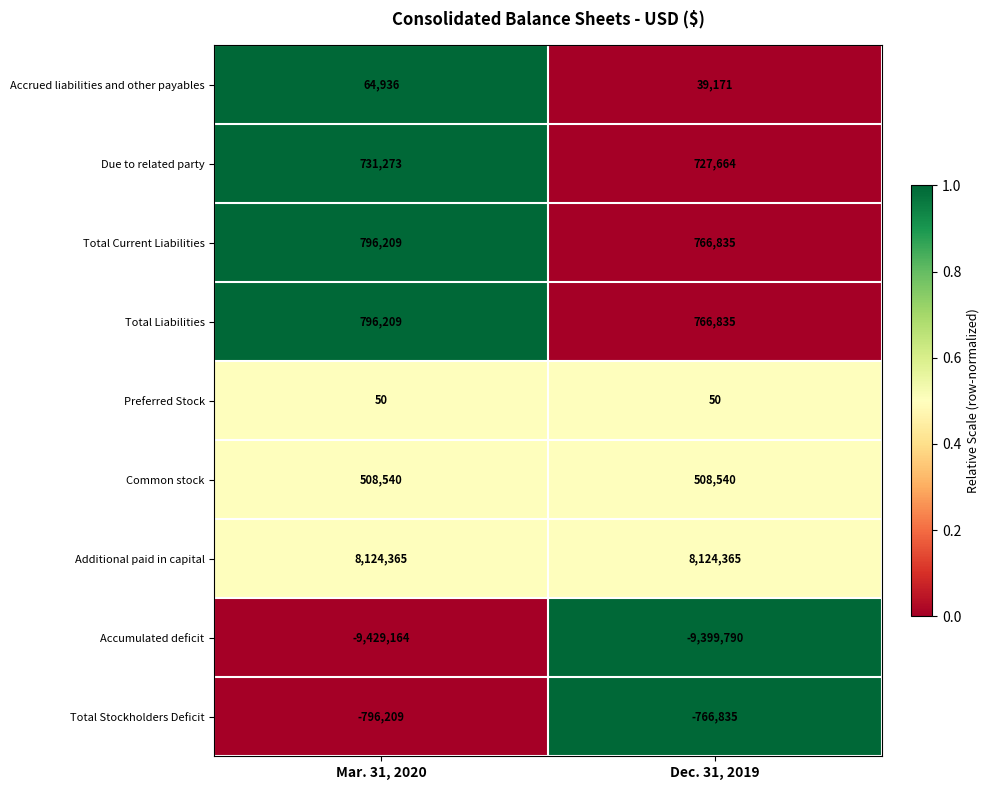

At how many categories does at least one series exceed 0?

2